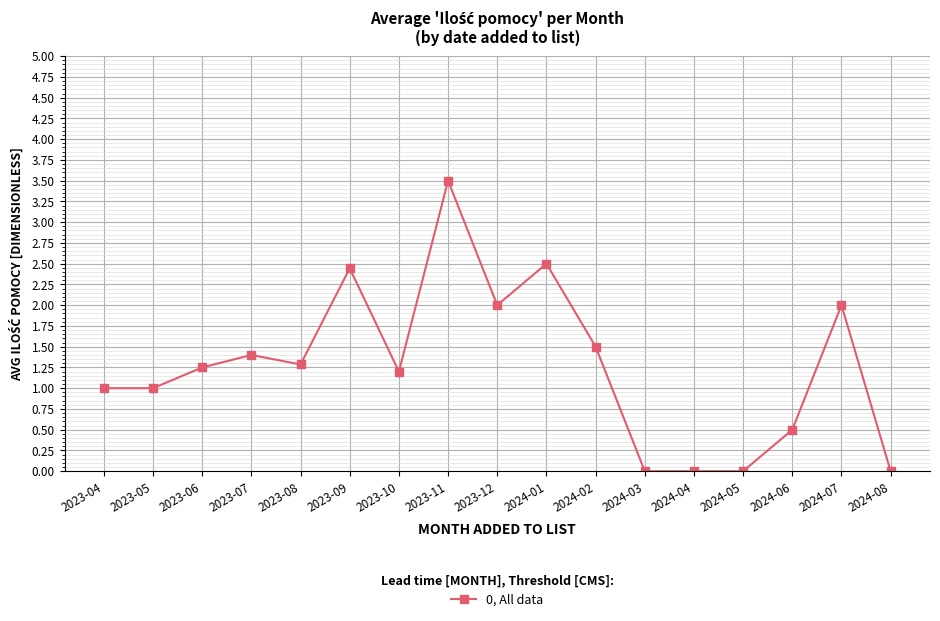

Count the number of data series in this chart.

1